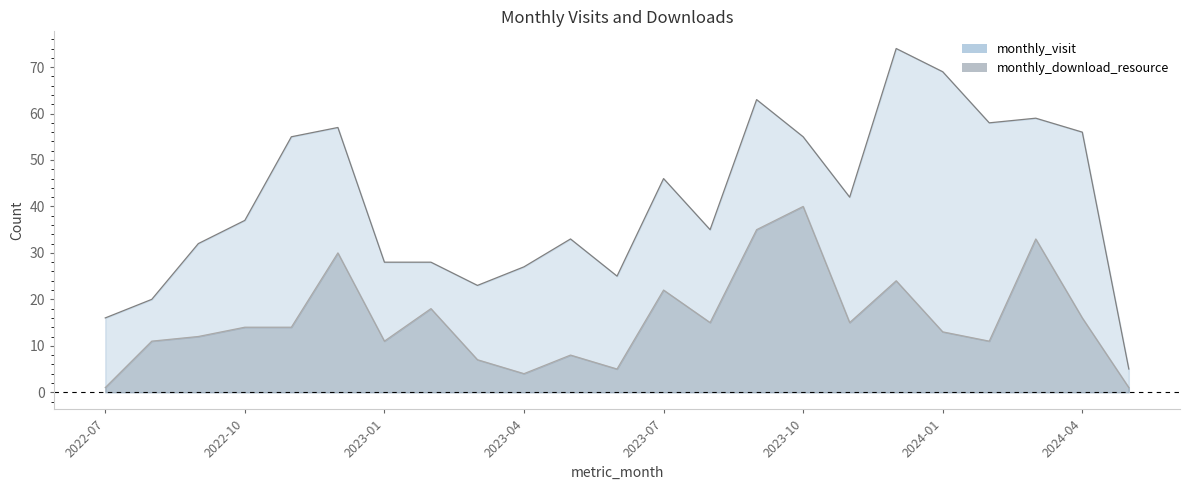

What position from the right is 2023-02?

16